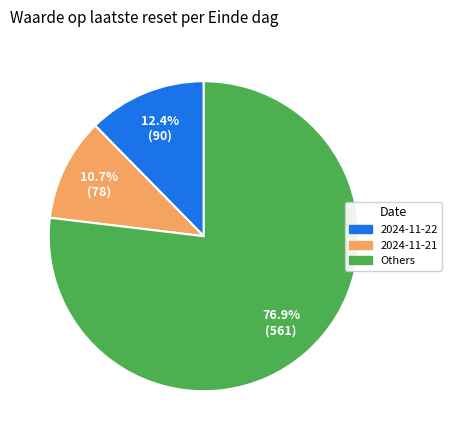

Which slice is the smallest?

2024-11-21